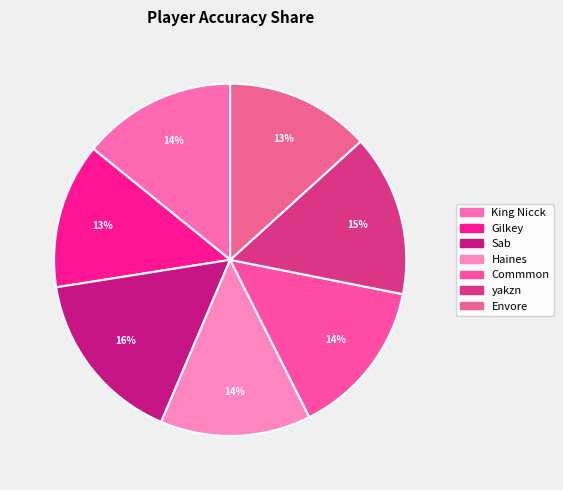

What percentage is the Sab slice, to the nearest percent?

16%